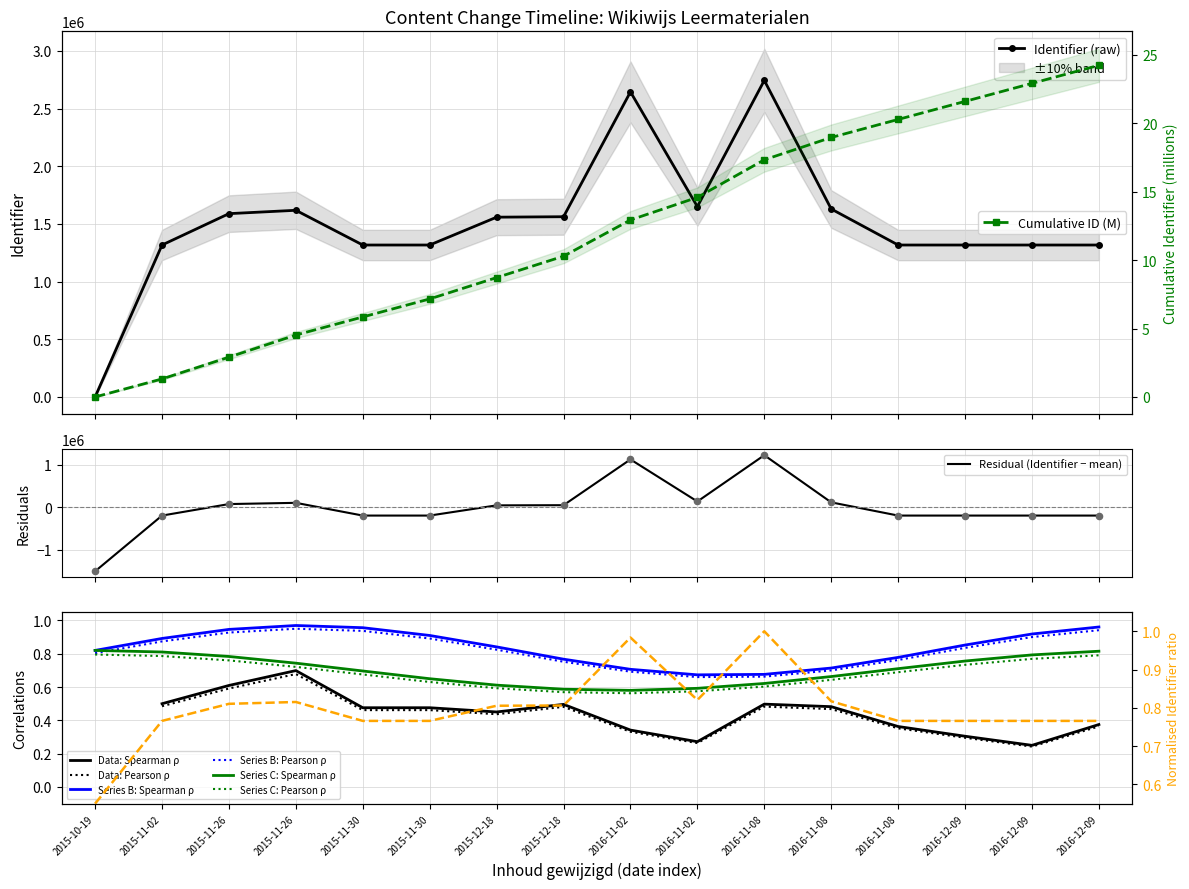

What is the change in value from 2015-10-19 to 2016-11-02?

+2644962